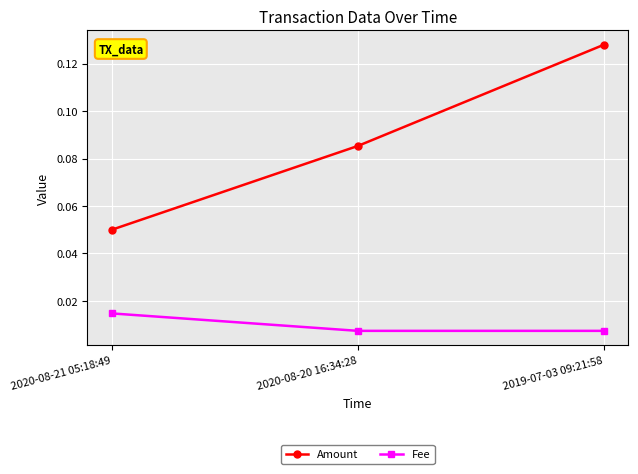

Count the Fee values in the range 0 to 1.

3